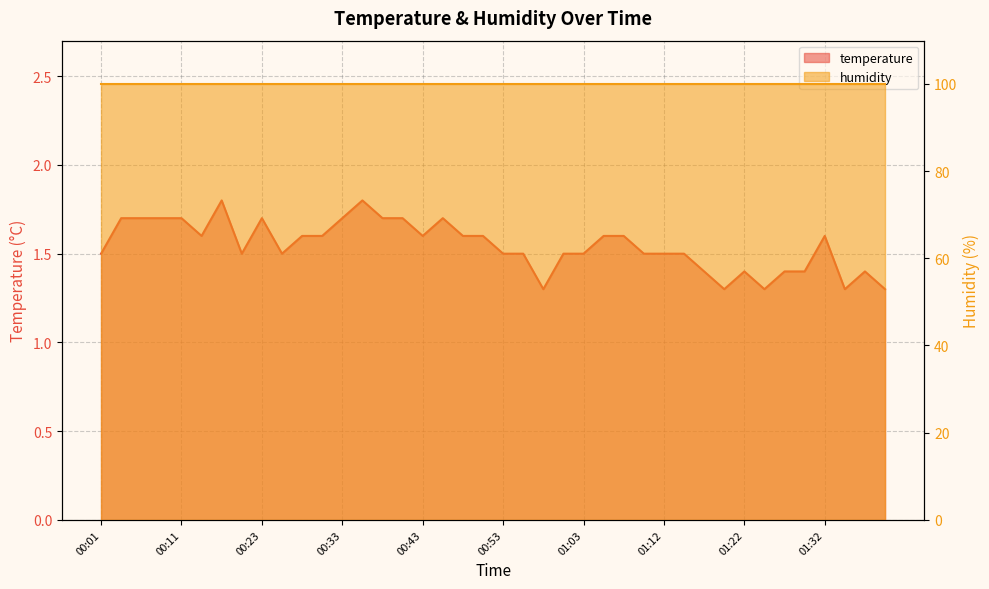

Between 00:38 and 00:35, which is larger?

00:35